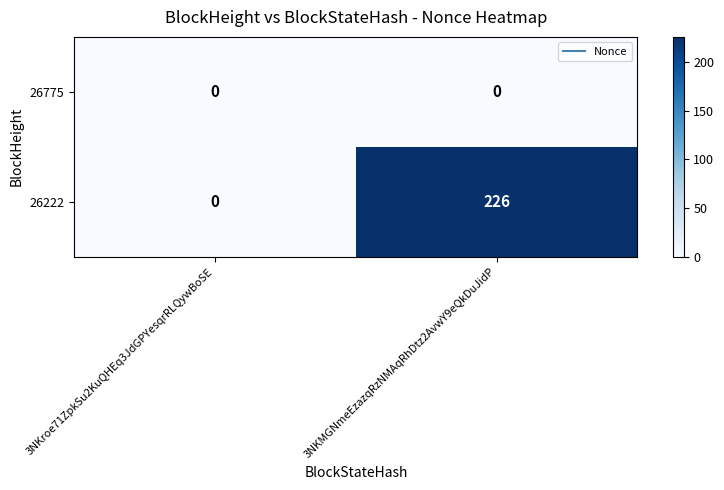

Rank the series by their average value, from lowest to highest.

26775, 26222